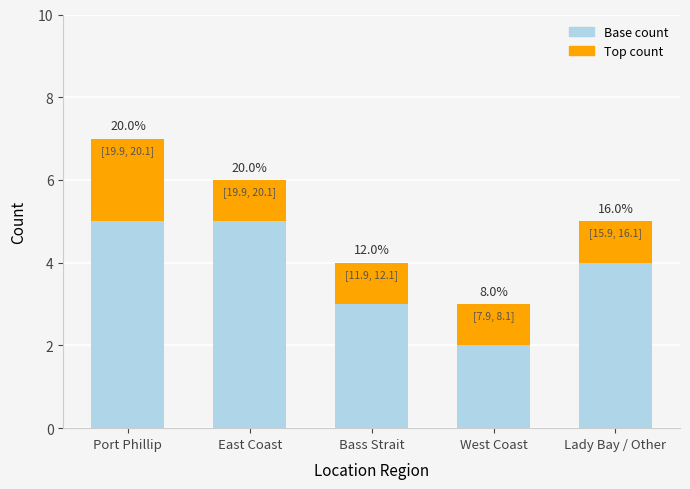

What is the label of the 1st bar from the left?

Port Phillip